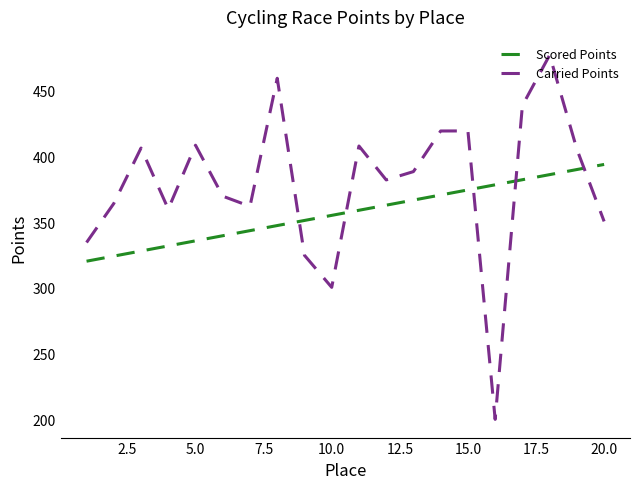

Rank the series by their maximum value, from highest to lowest.

Carried Points, Scored Points